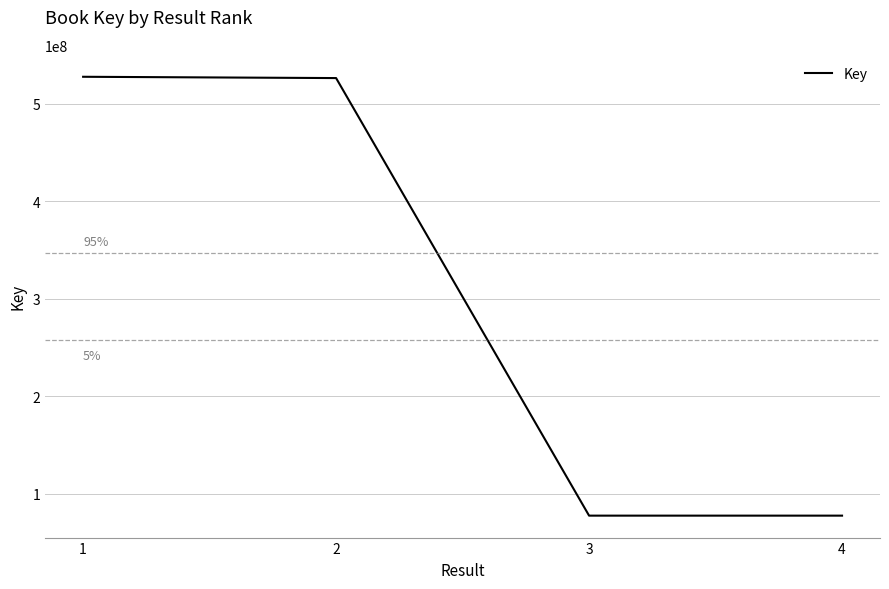

What is the difference between the values at 3 and 2?

448322353